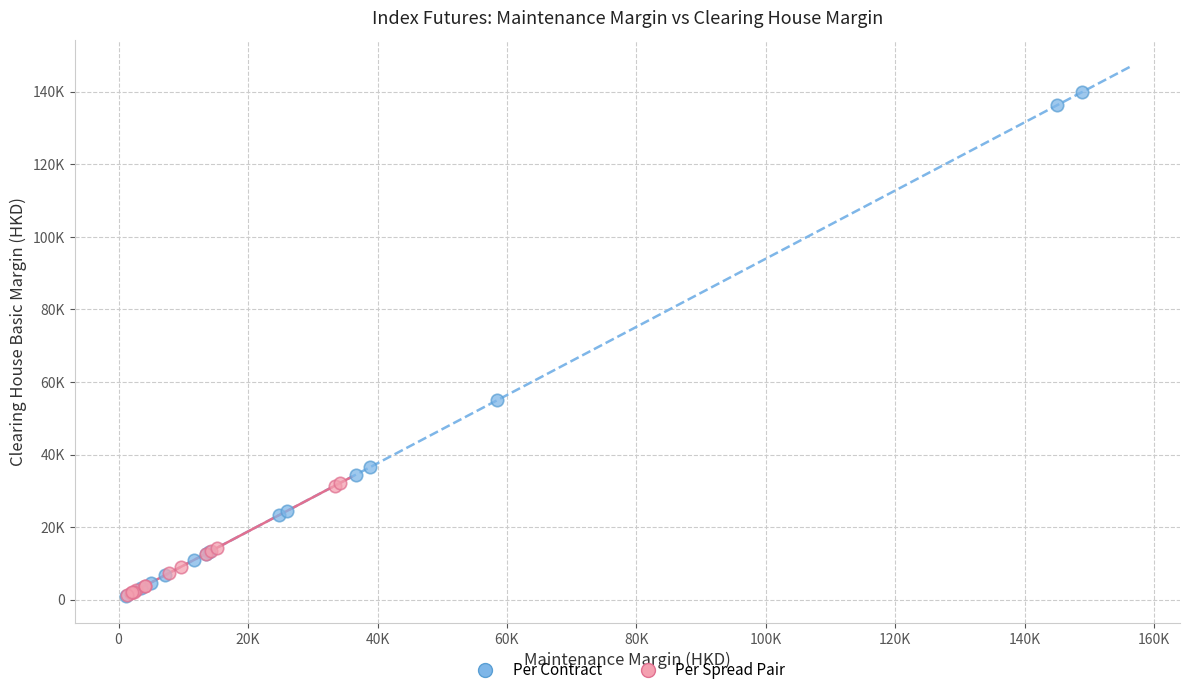

What are all the series names shown in the legend?

Per Contract, Per Spread Pair